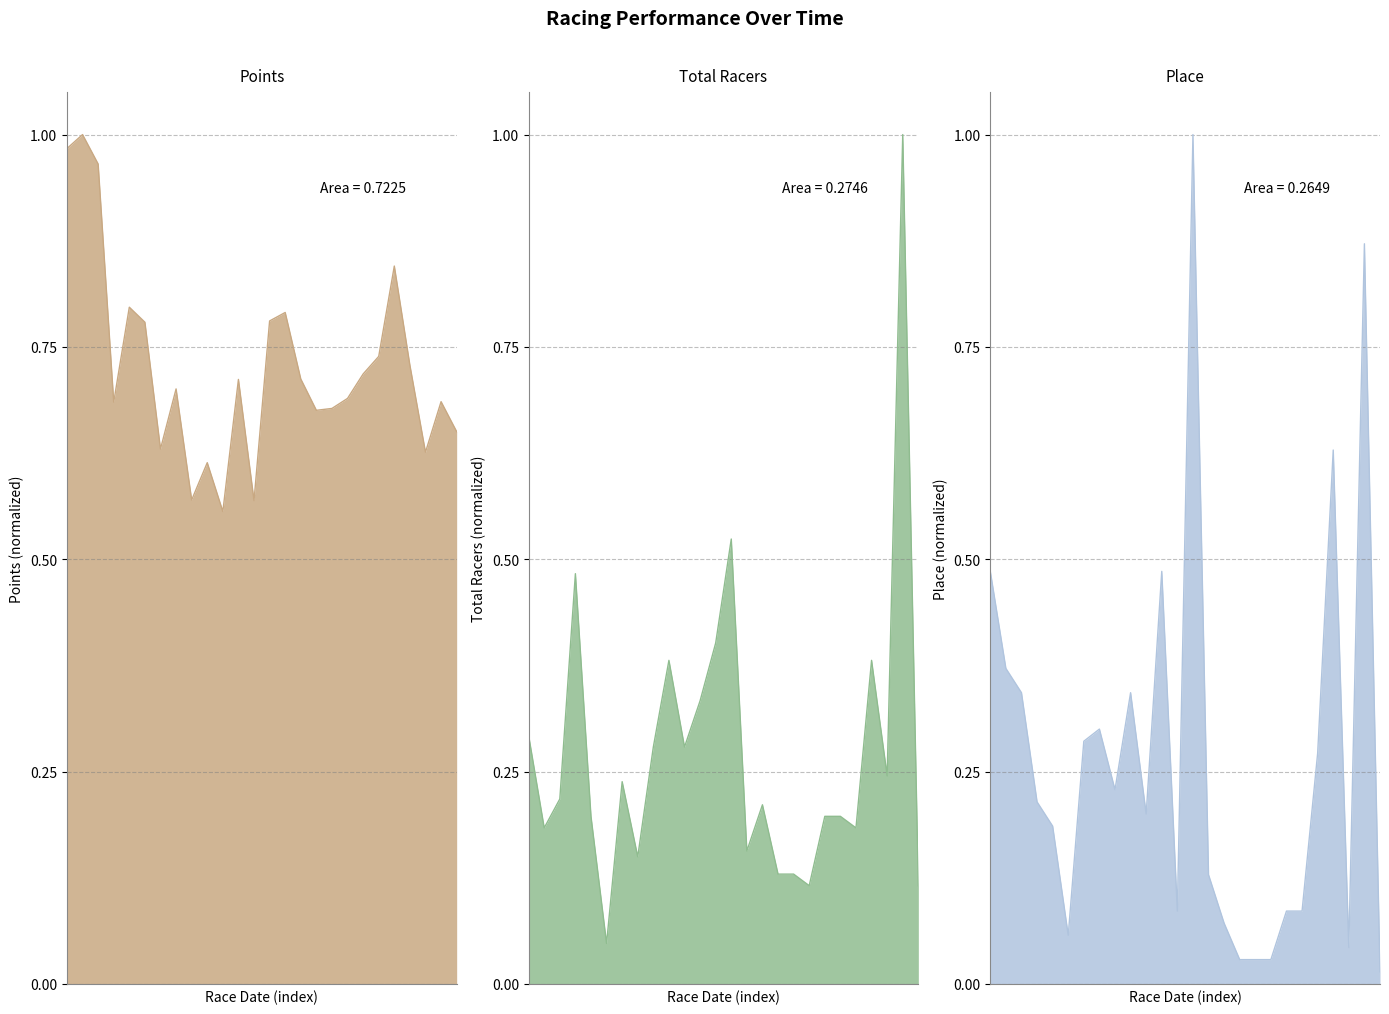

Reading left to right, what are all the values shown in this chart?

Points: 1.0	1.0	1.0	0.7	0.8	0.8	0.6	0.7	0.6	0.6	0.6	0.7	0.6	0.8	0.8	0.7	0.7	0.7	0.7	0.7	0.7	0.8	0.7	0.6	0.7	0.7
Total Racers: 0.3	0.2	0.2	0.5	0.2	0.0	0.2	0.1	0.3	0.4	0.3	0.3	0.4	0.5	0.2	0.2	0.1	0.1	0.1	0.2	0.2	0.2	0.4	0.2	1.0	0.1
Place: 0.5	0.4	0.3	0.2	0.2	0.1	0.3	0.3	0.2	0.3	0.2	0.5	0.1	1.0	0.1	0.1	0.0	0.0	0.0	0.1	0.1	0.3	0.6	0.0	0.9	0.0